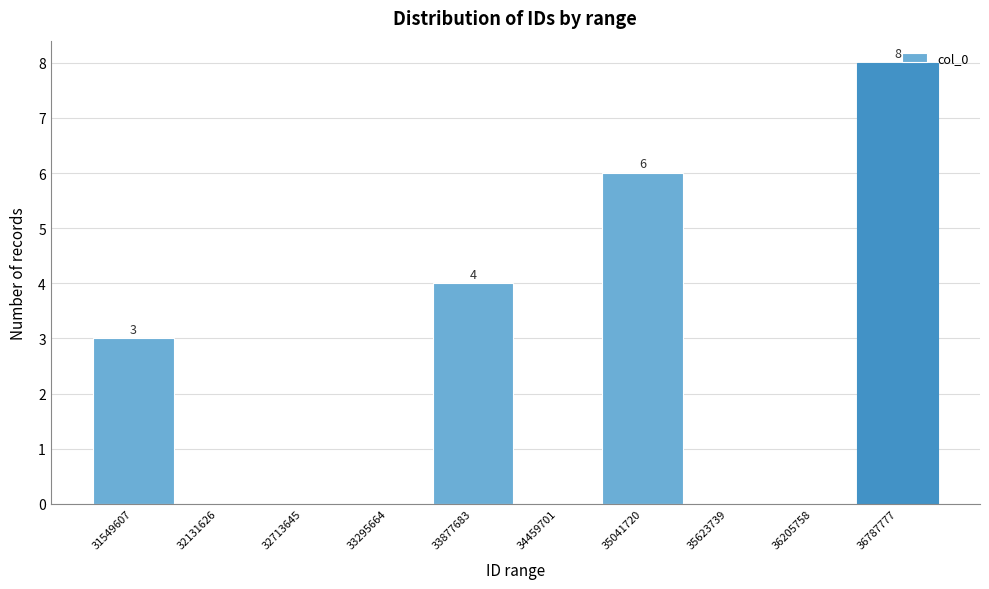

Which range on the x-axis has the tallest bar?

36500000 to 37100000